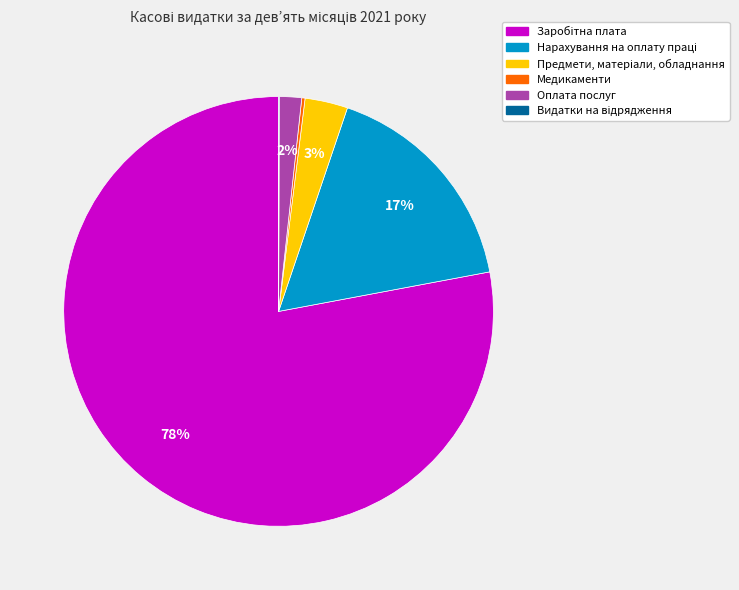

Does any single category account for the majority?

Yes